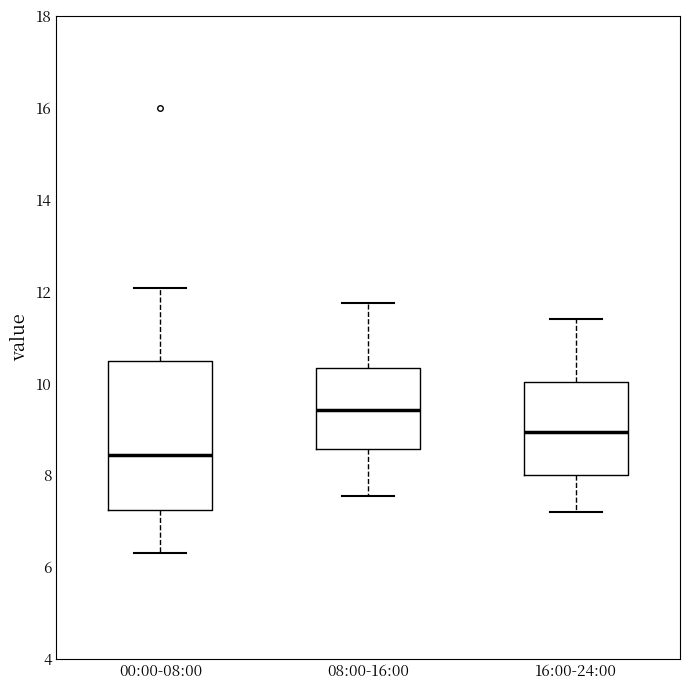

Where does the upper whisker of the box for 16:00-24:00 end on the y-axis? The values are not printed on the chart, so give them approximately, as read against the axis.

11.4